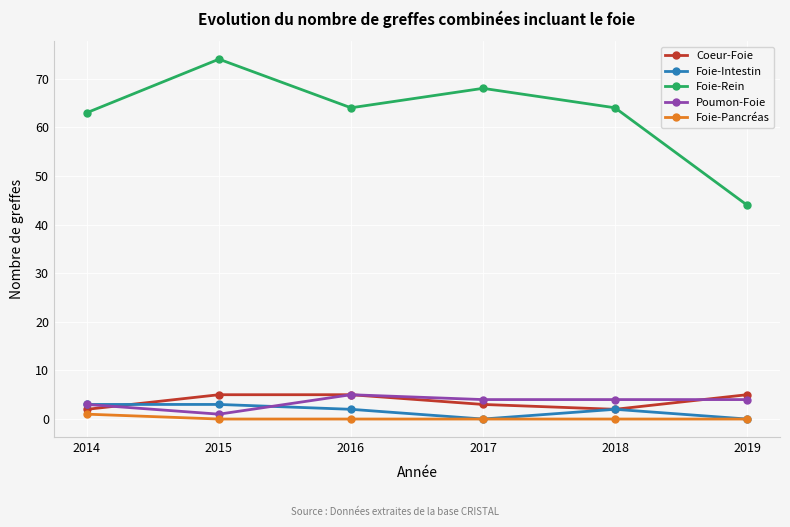

How many series are shown in this chart?

5